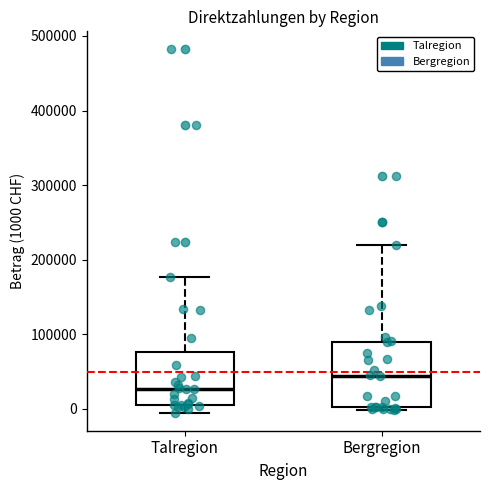

Reading left to right, read every box against the y-axis: the position of its median line, the range the box covers, and the ends of its whiskers. The values are not printed on the chart, so give them approximately, as read against the axis.

Talregion: median 30000, box 10000 to 80000, whiskers 0 to 180000
Bergregion: median 40000, box 0 to 90000, whiskers 0 (just below the box's lower edge) to 220000